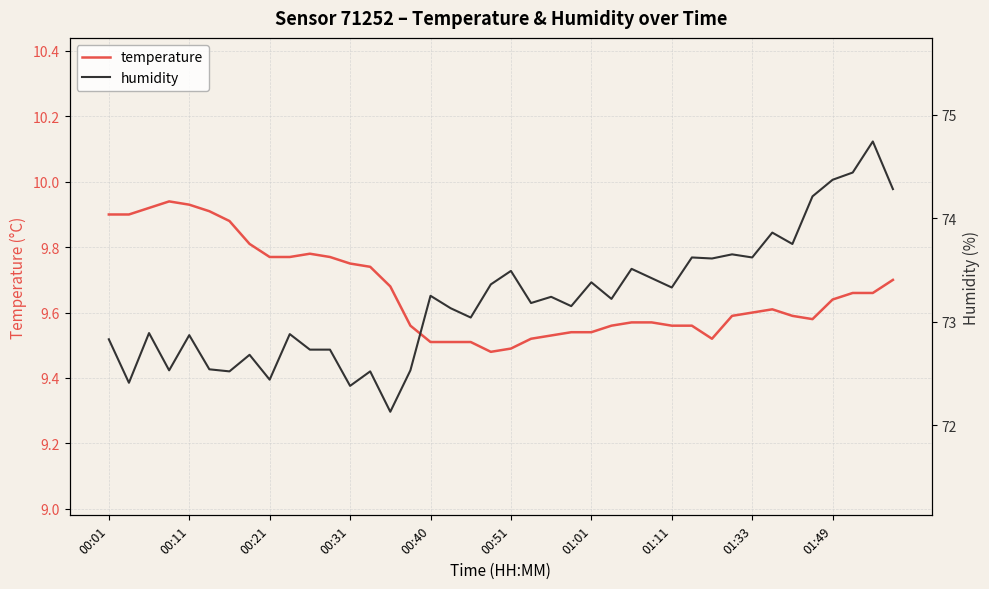

How many interior local valleys does the humidity series have?

14